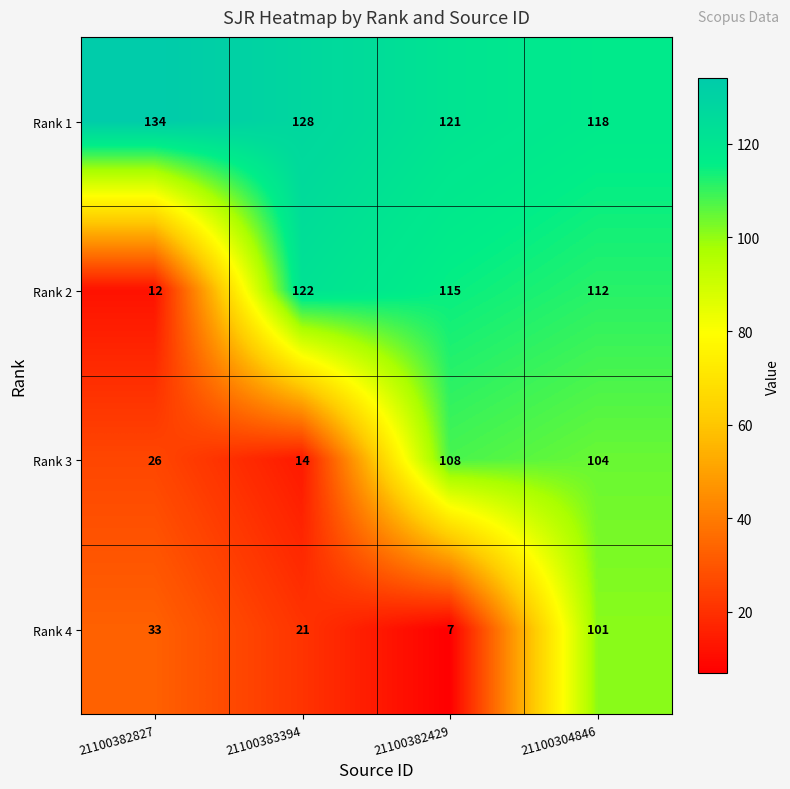

True or false: Rank 4 has a value of 9 at 21100382429.

False